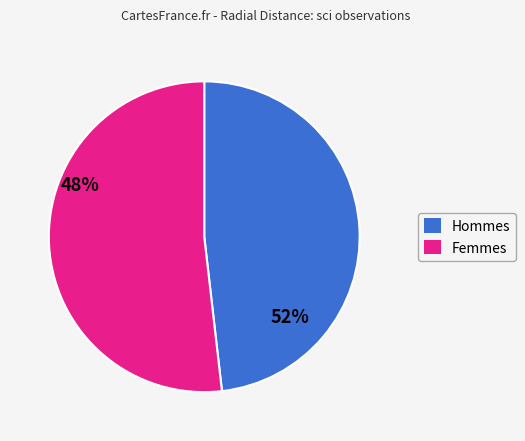

Does any single category account for the majority?

Yes